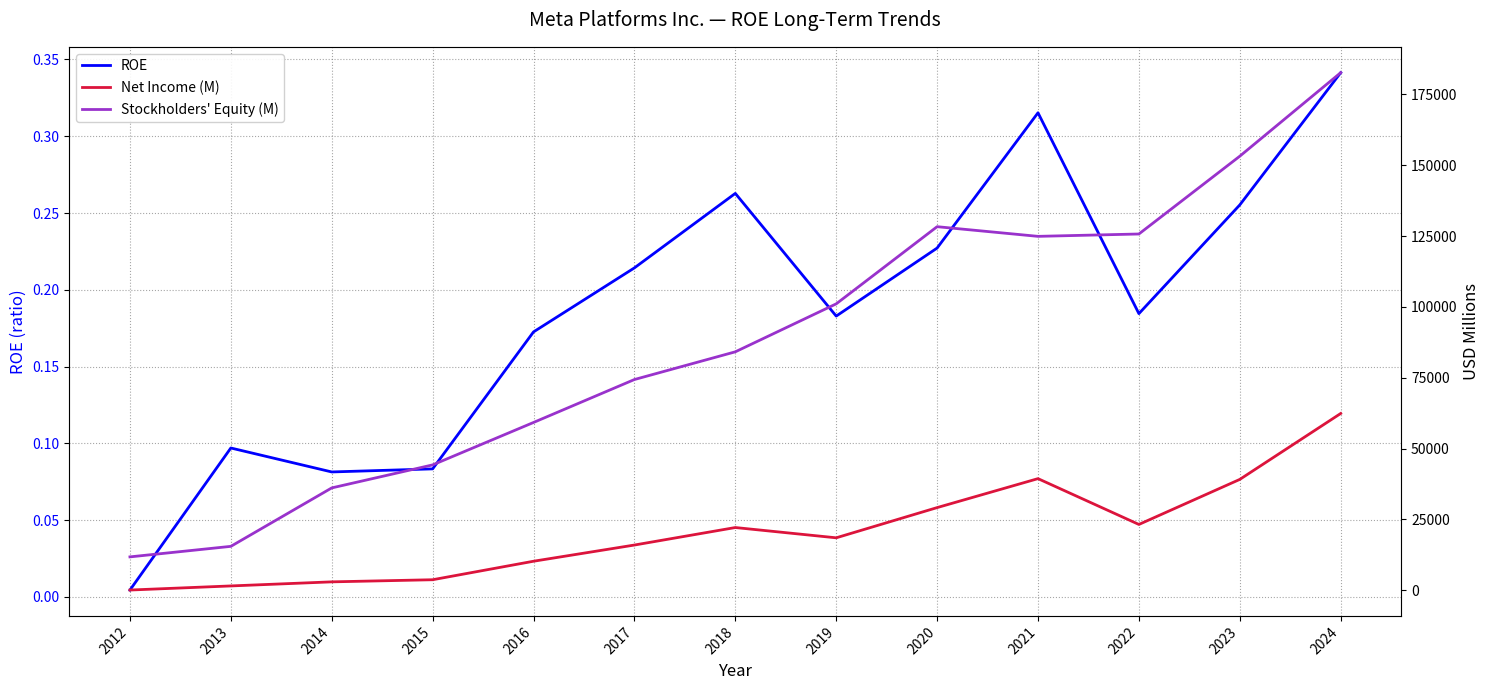

At how many categories does at least one series exceed 33888?

11